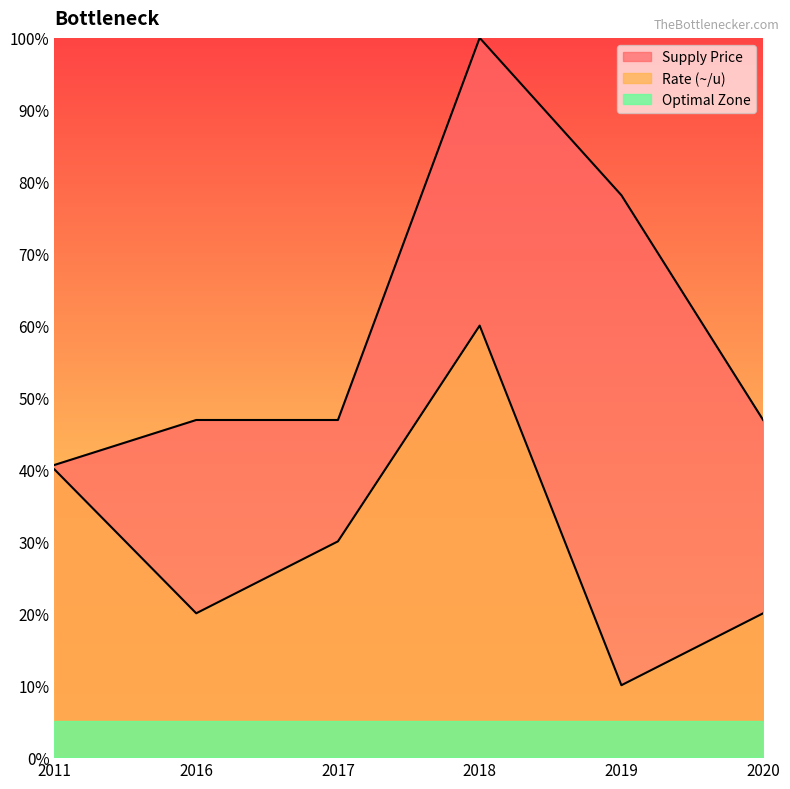

True or false: Supply Price has more than 2 interior local peaks.

False